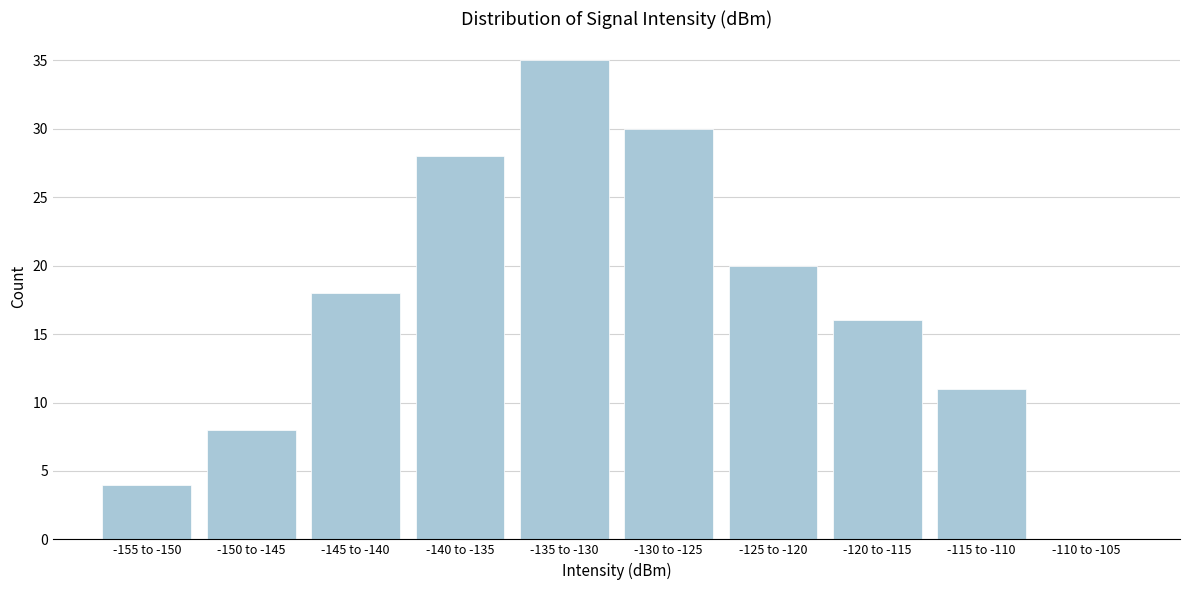

Reading left to right, list all the values displayed in this chart.

-155 to -150=4	-150 to -145=8	-145 to -140=18	-140 to -135=28	-135 to -130=35	-130 to -125=30	-125 to -120=20	-120 to -115=16	-115 to -110=11	-110 to -105=0